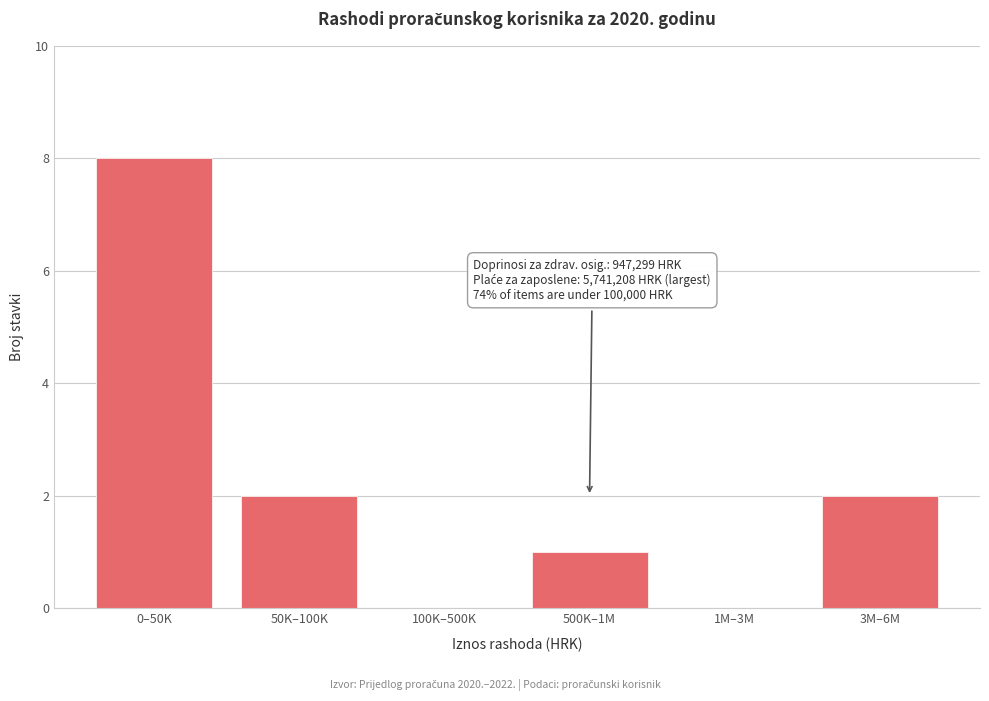

Reading left to right, transcribe all the data shown in this chart.

0–50K=8	50K–100K=2	100K–500K=0	500K–1M=1	1M–3M=0	3M–6M=2